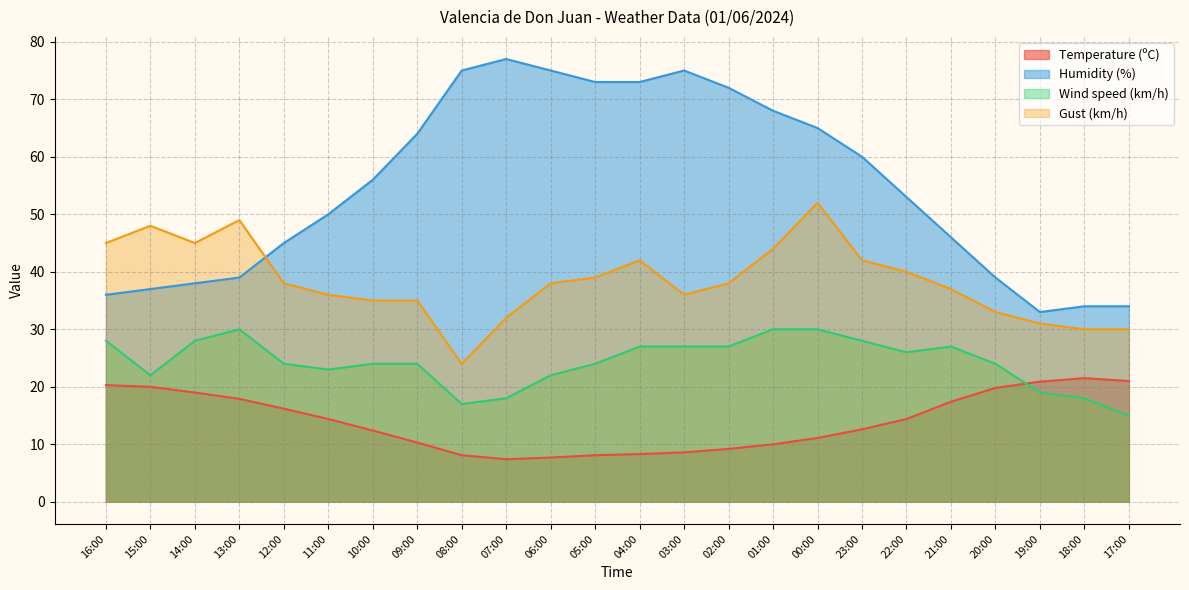

What are all the series names shown in the legend?

Temperature (ºC), Humidity (%), Wind speed (km/h), Gust (km/h)